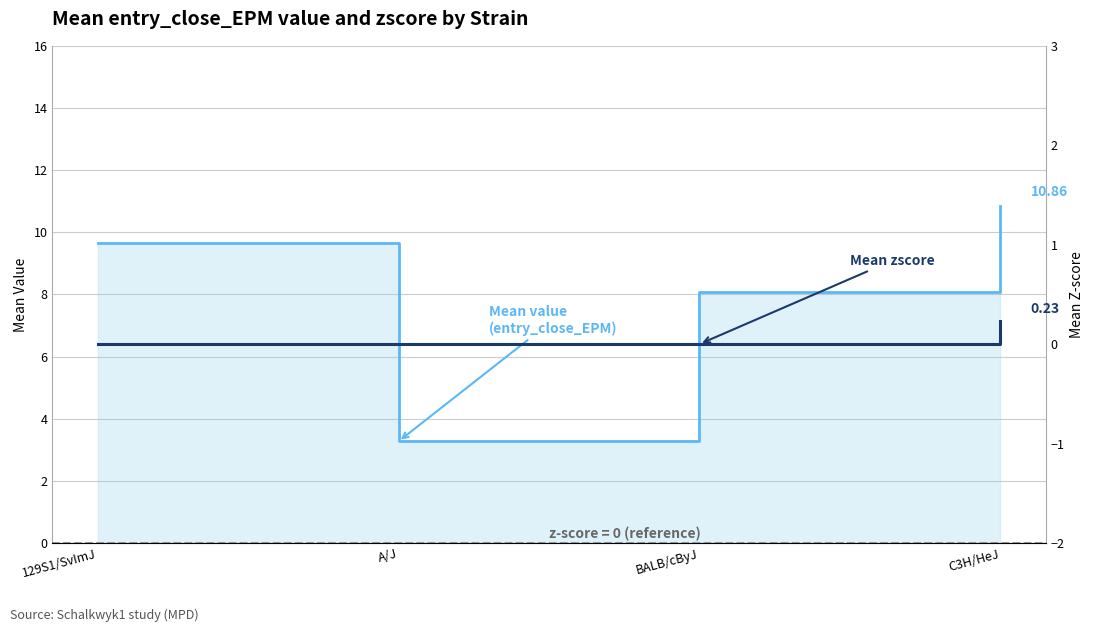

Which series has the widest spread of values?

Mean value (entry_close_EPM)